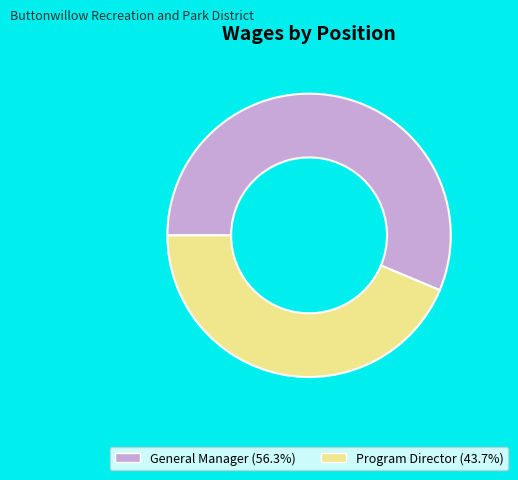

Rank the categories by value from highest to lowest.

General Manager, Program Director